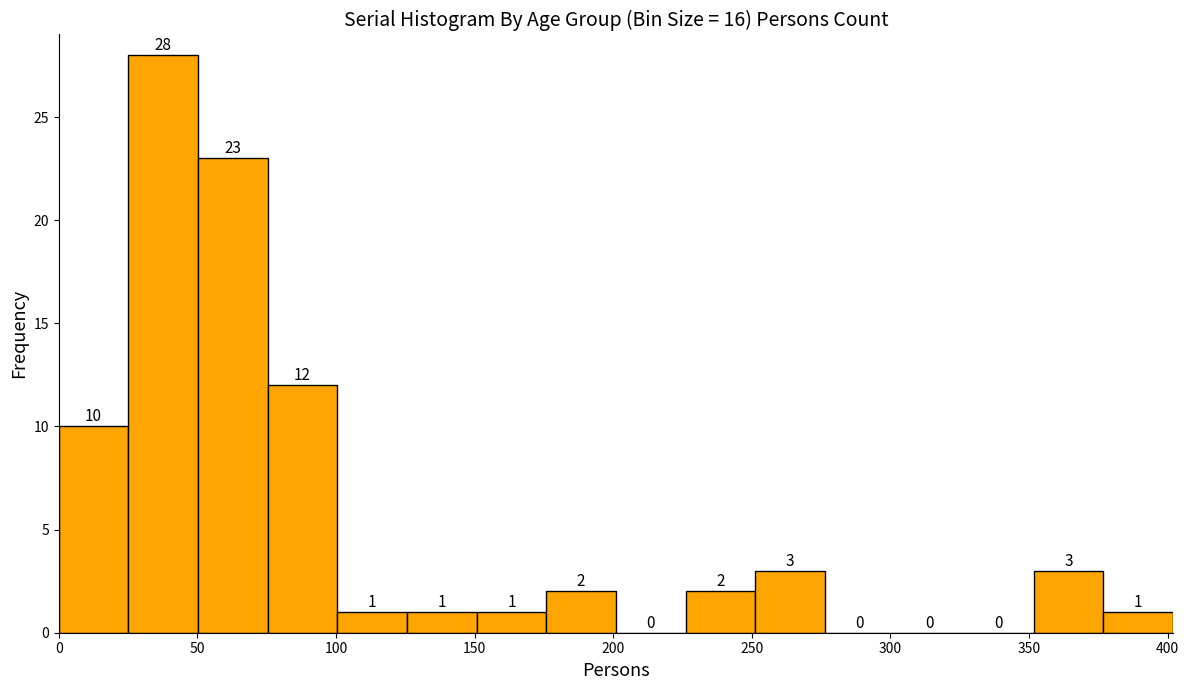

Reading left to right, transcribe this chart: for each bar, give the range it covers on the x-axis and its height. The bar edges are not printed on the chart, so give them approximately, as read against the axis.

0 to 25: 10
25 to 50: 28
50 to 75: 23
75 to 100: 12
100 to 125: 1
125 to 150: 1
150 to 175: 1
175 to 200: 2
200 to 225: 0
225 to 250: 2
250 to 275: 3
275 to 300: 0
300 to 325: 0
325 to 350: 0
350 to 375: 3
375 to 400: 1